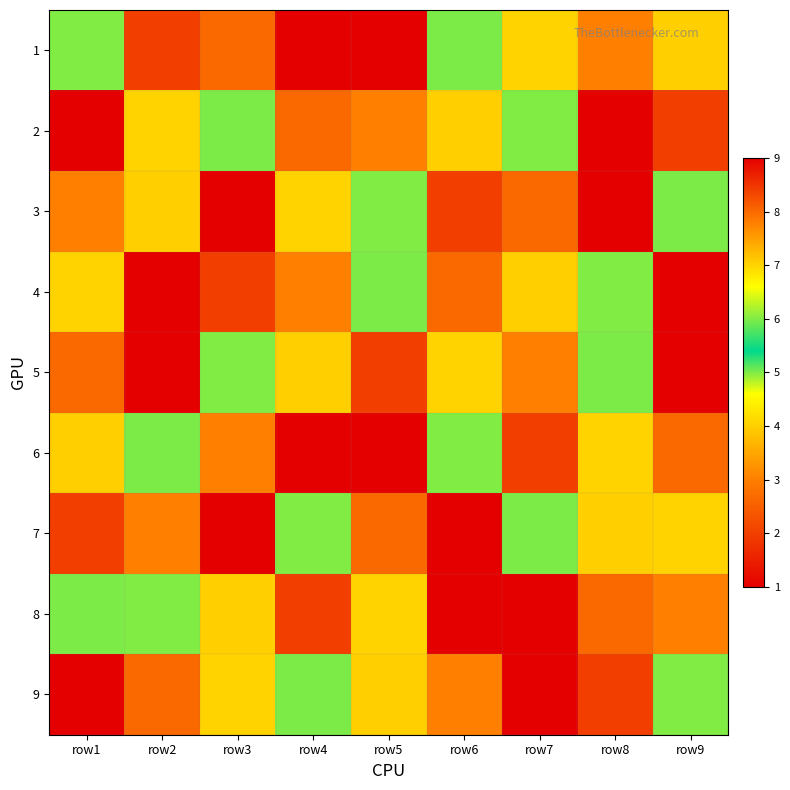

List the series in order of their peak value, lowest first.

1, 2, 3, 4, 5, 6, 7, 8, 9